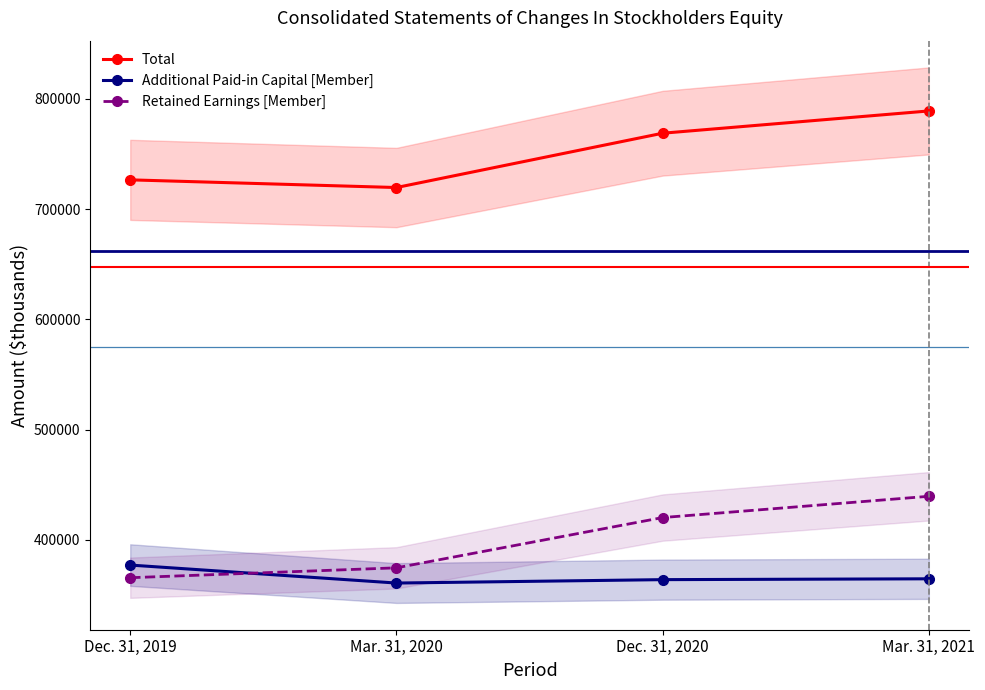

What are all the series names shown in the legend?

Total, Additional Paid-in Capital [Member], Retained Earnings [Member]